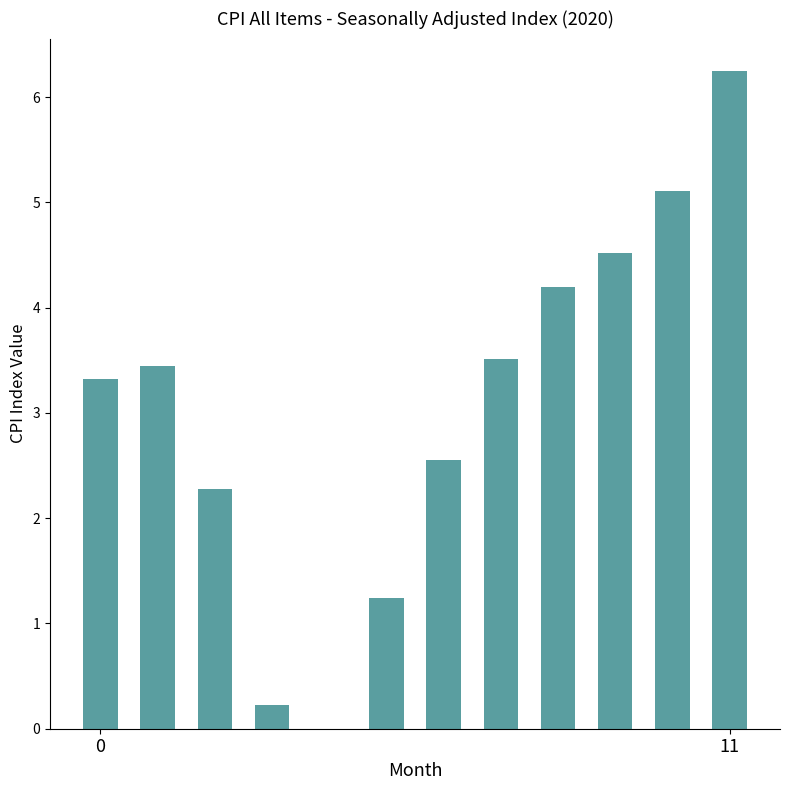

What is the sum of all values?

36.6